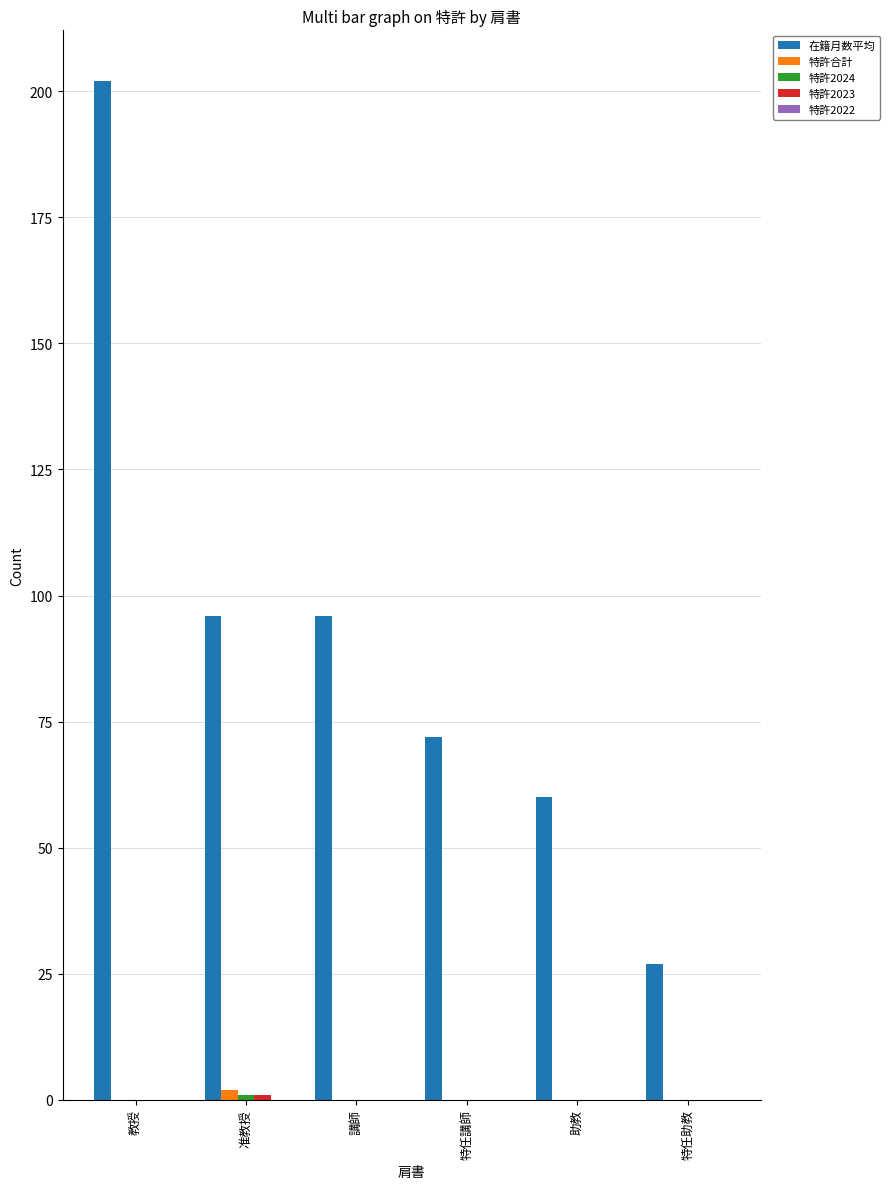

The value of 在籍月数平均 at 准教授 is 96. True or false?

True